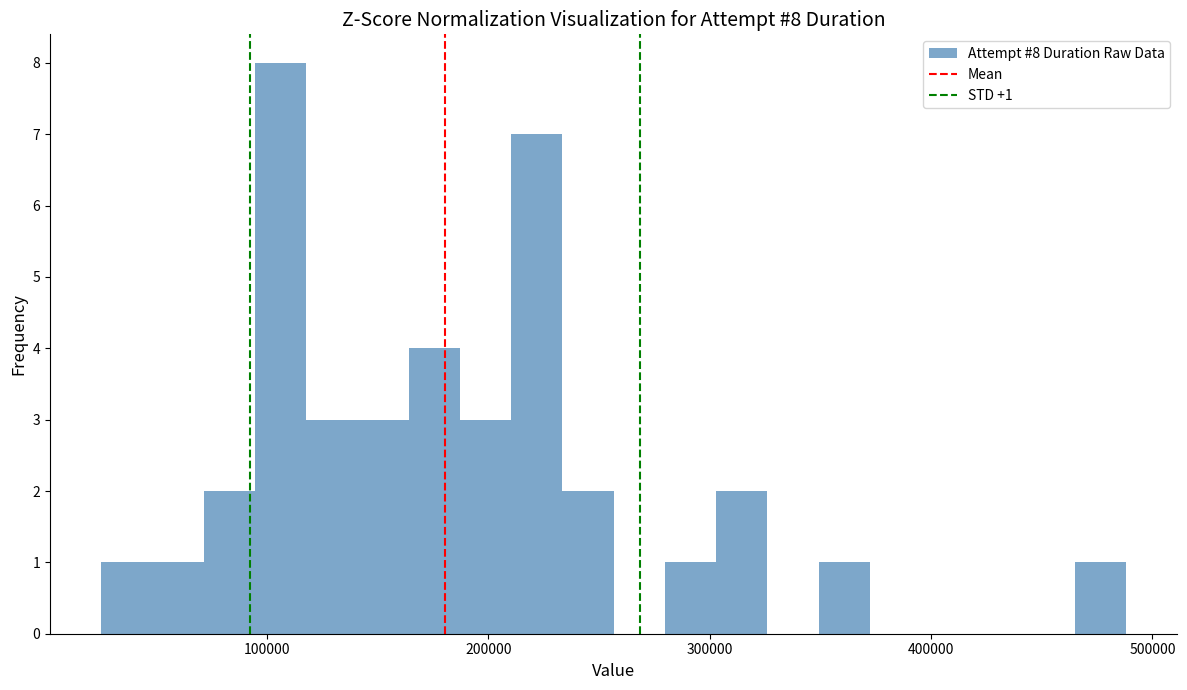

Around what value on the x-axis is the tallest bar? Give the approximate position of its centre, as read against the axis.

110000